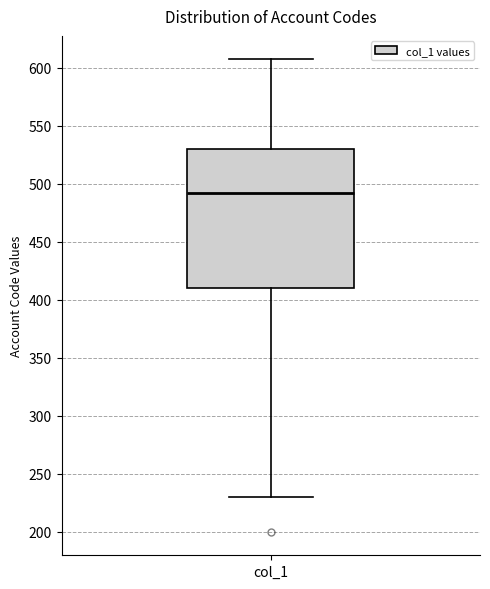

Transcribe this box plot: give where the median line is, the range the box spans, and where the two whiskers end, as read against the y-axis. The values are not printed on the chart, so give them approximately, as read against the axis.

median 490, box 410 to 530, whiskers 230 to 605